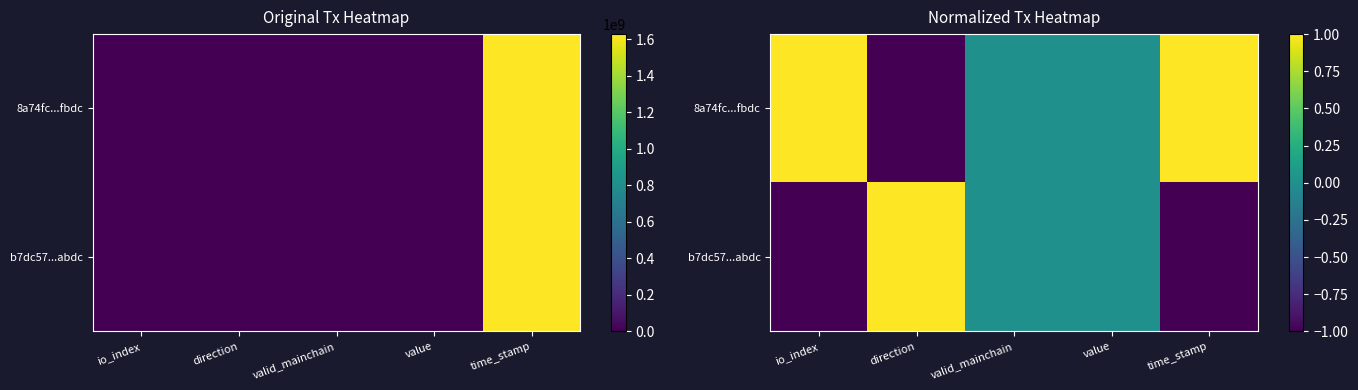

Rank the series by their maximum value, from highest to lowest.

8a74fc...fbdc, b7dc57...abdc